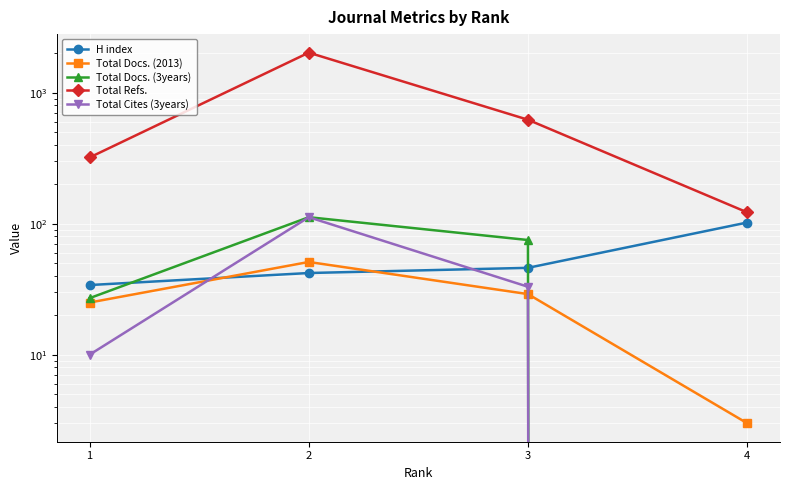

Does the chart display data point markers on the line(s)?

Yes